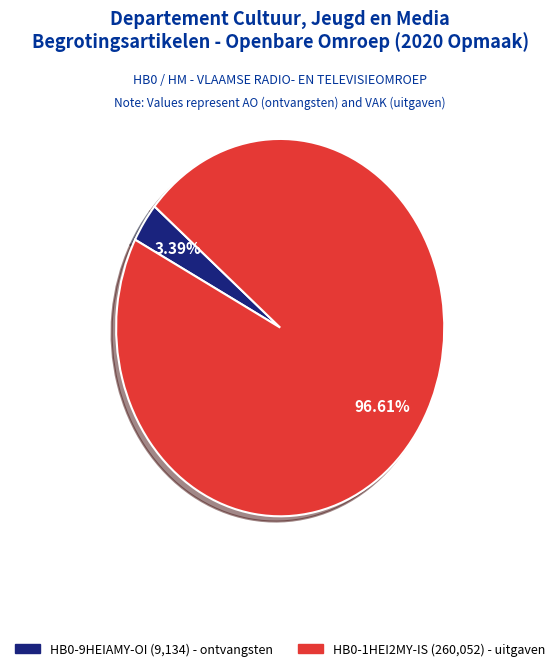

Is there a majority slice in this chart?

Yes